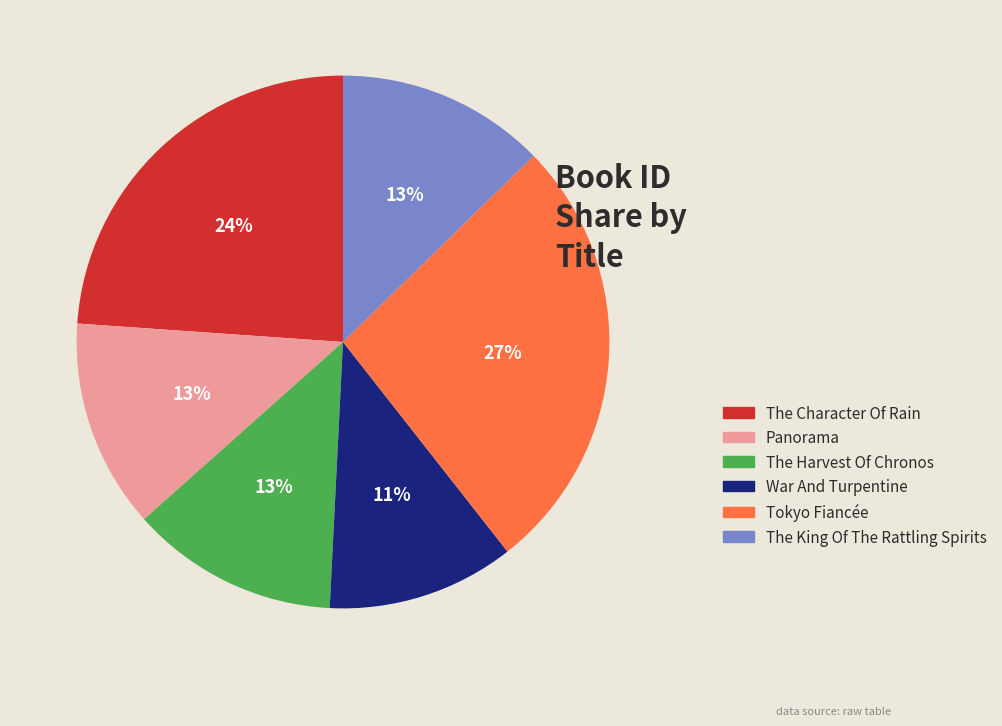

How many segments does this pie chart have?

6